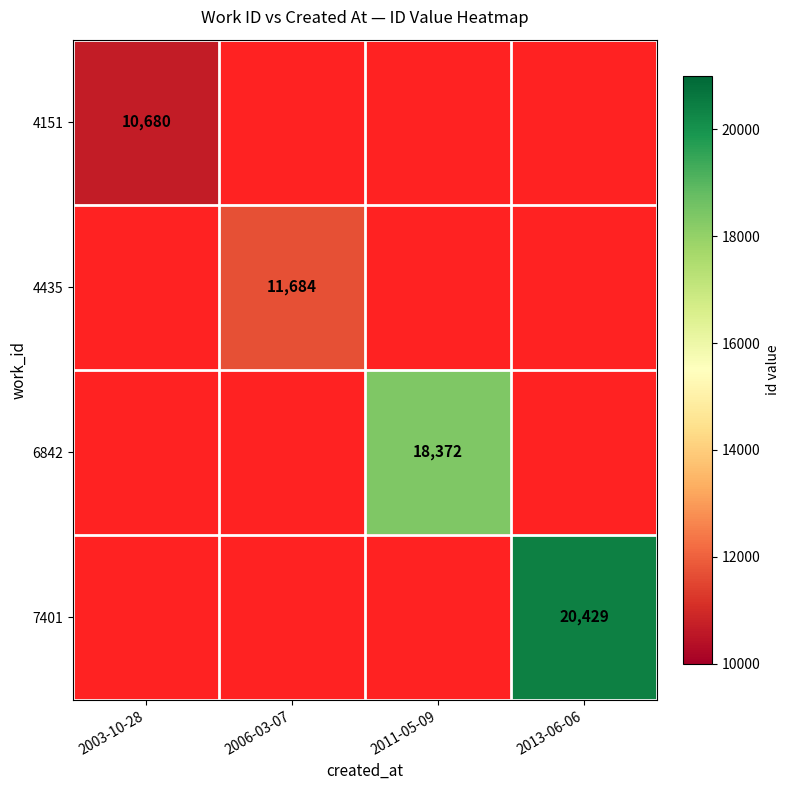

At 2006-03-07, list the series in order from largest to smallest.

4151, 4435, 6842, 7401